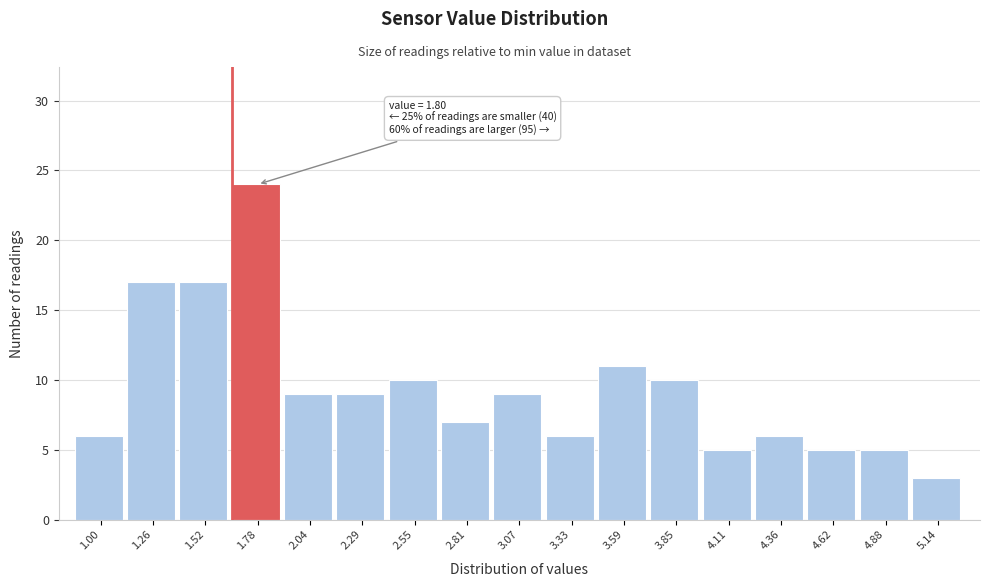

Reading left to right, list all the values displayed in this chart.

6	17	17	24	9	9	10	7	9	6	11	10	5	6	5	5	3